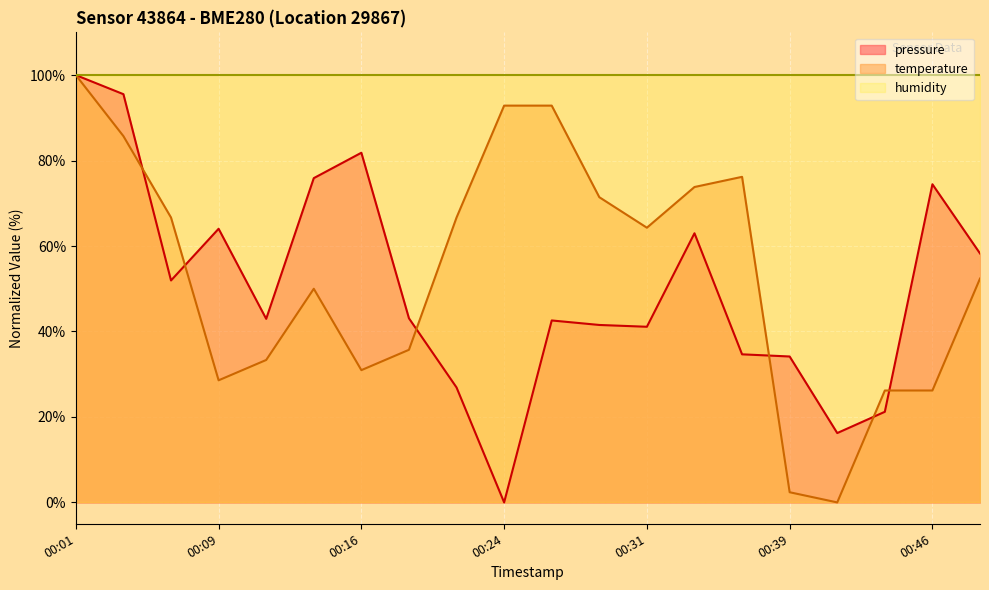

At which category does temperature reach its first local peak?

00:14